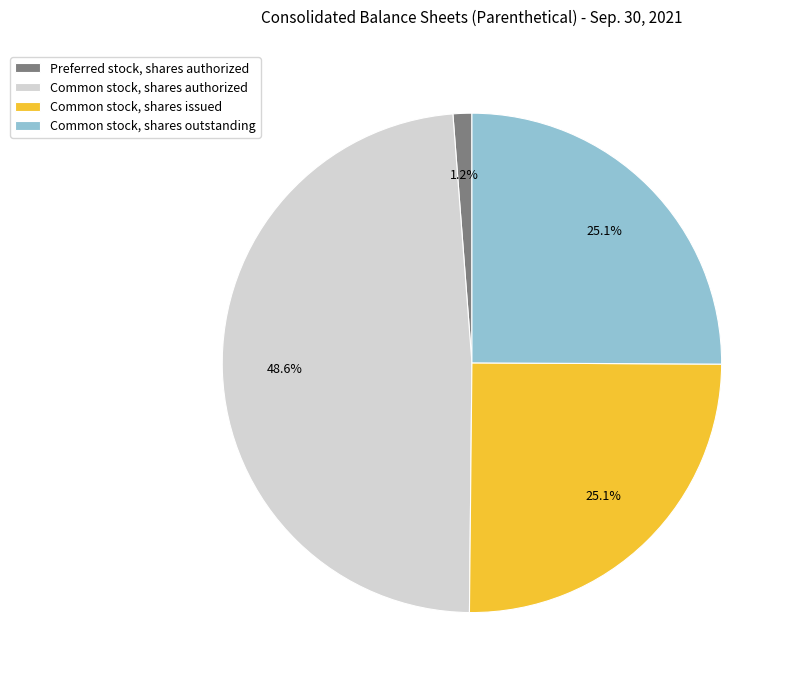

Is the sum of Common stock, shares outstanding and Common stock, shares authorized greater than half?

Yes